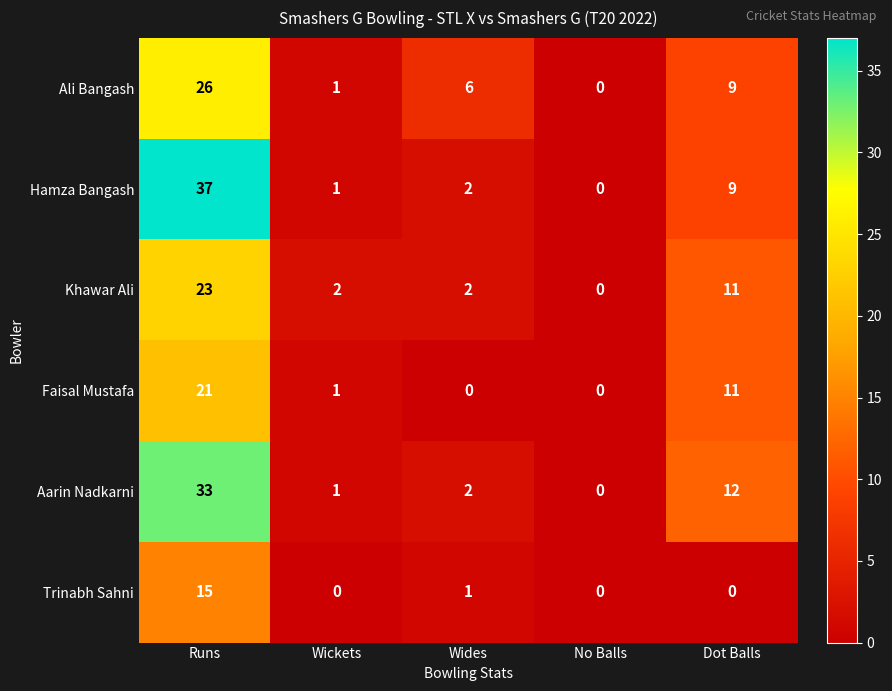

Rank the series at Runs from highest to lowest value.

Hamza Bangash, Aarin Nadkarni, Ali Bangash, Khawar Ali, Faisal Mustafa, Trinabh Sahni